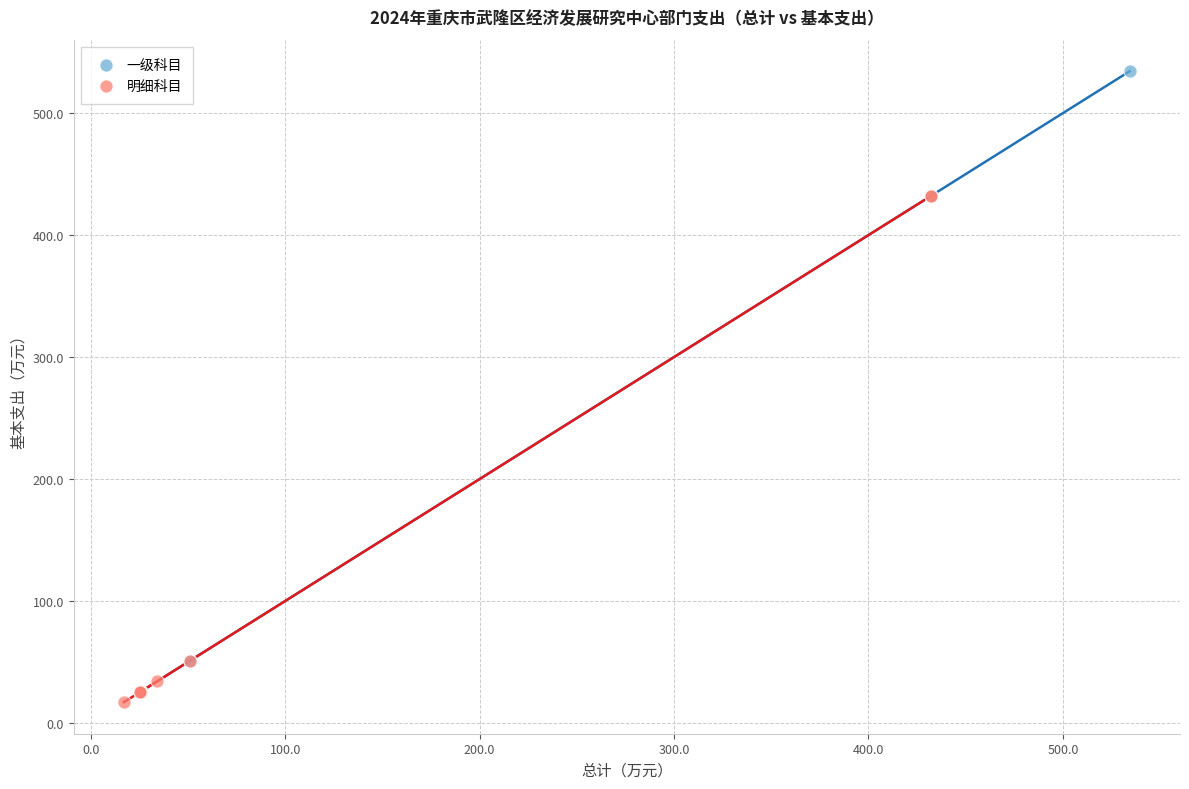

Which series contains the highest Y value?

一级科目